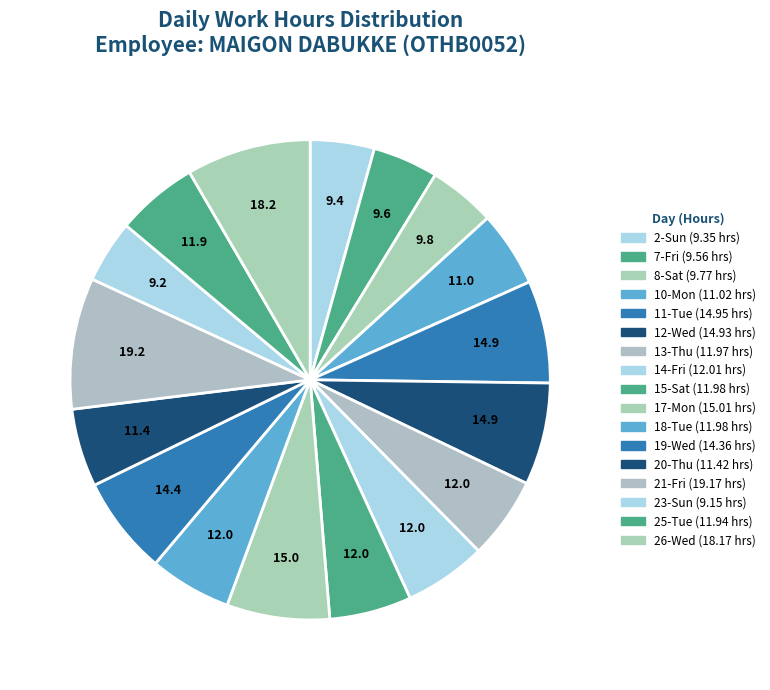

Count the number of slices in the pie.

17